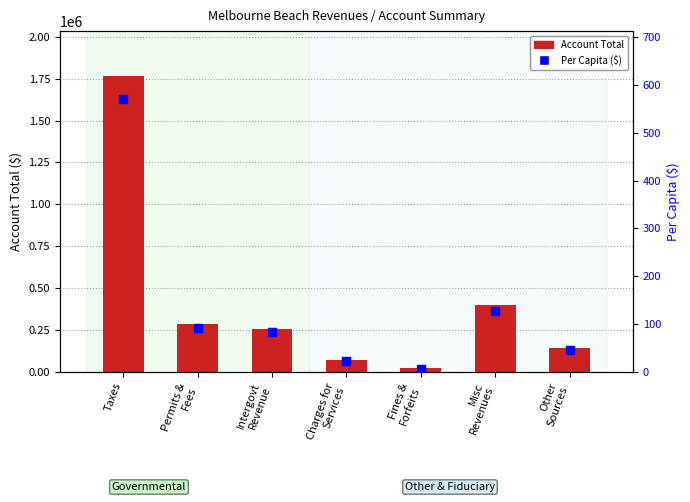

At Fines &
Forfeits, list the series in order from smallest to largest.

Per Capita ($), Account Total